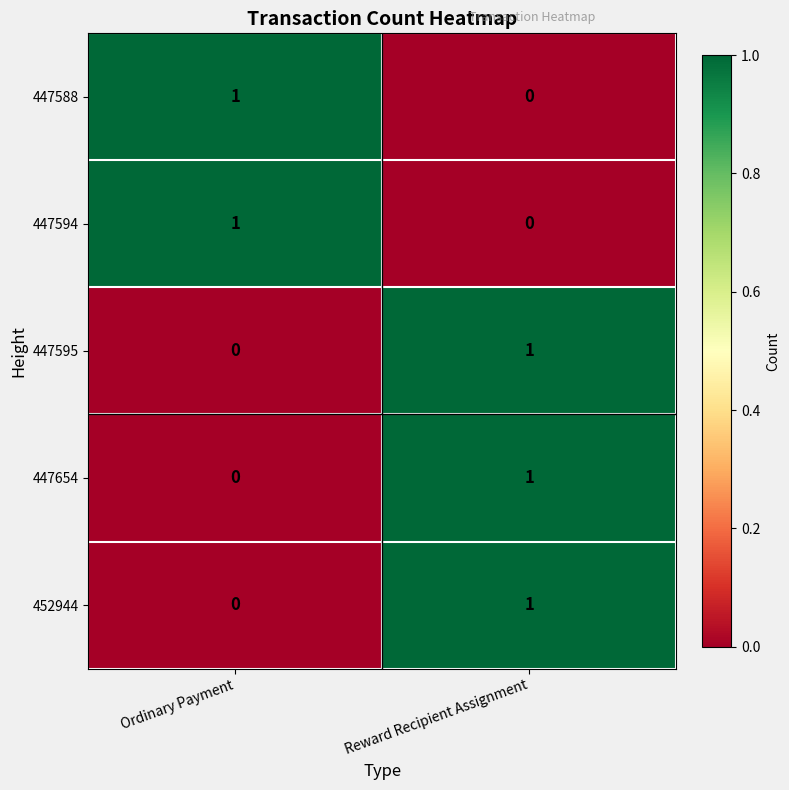

Which category has the lowest value in the 447588 series?

Reward Recipient Assignment